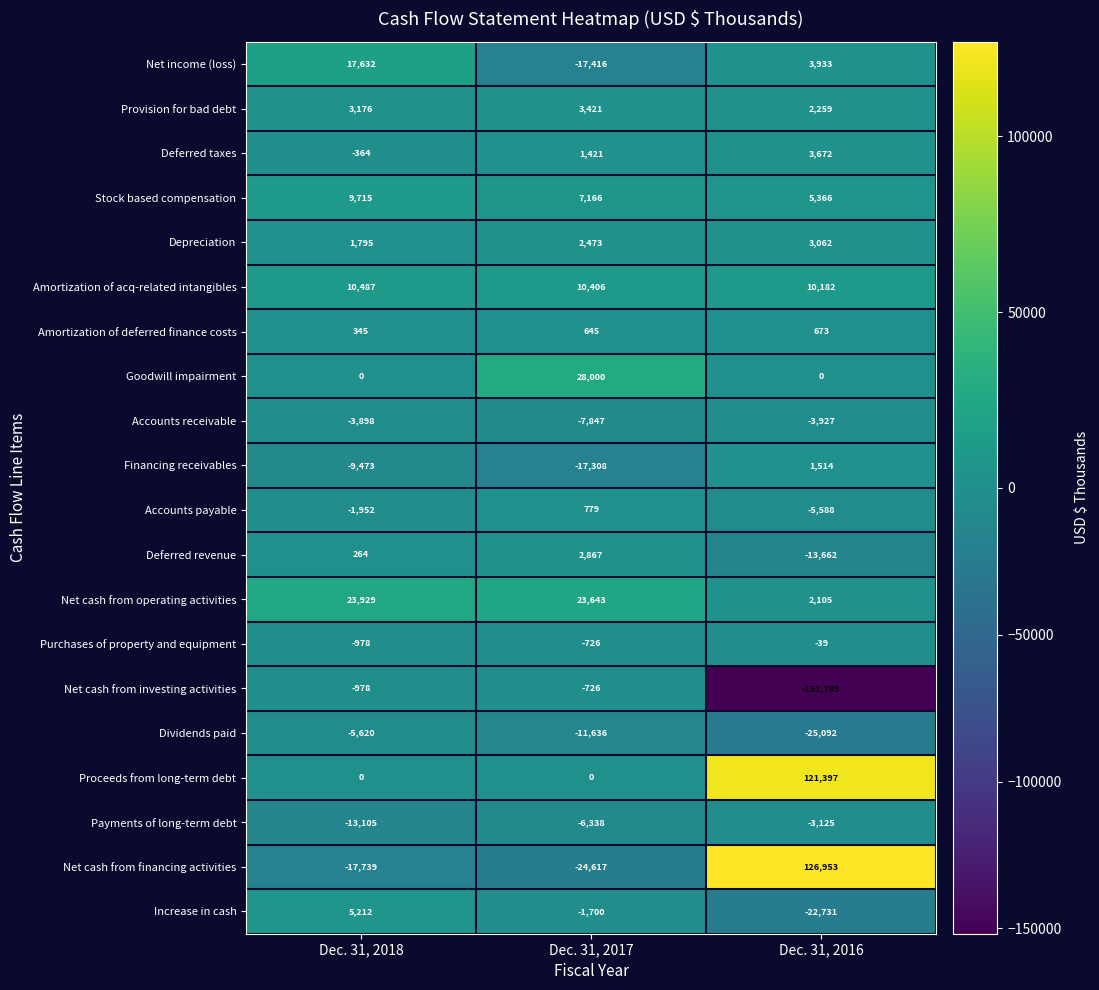

Count the number of data series in this chart.

20